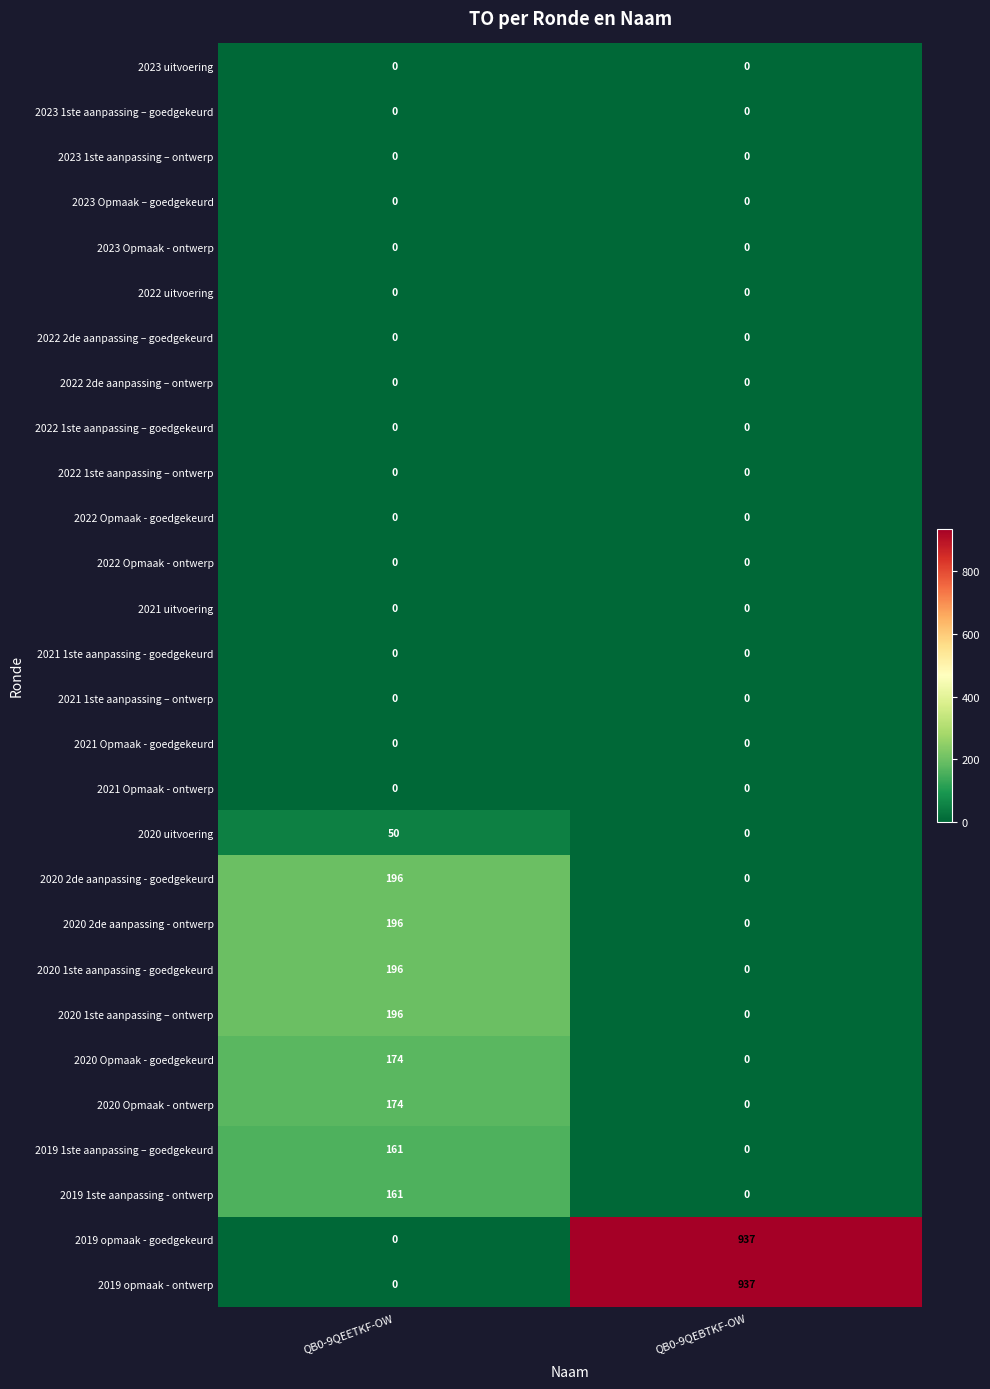

The value of 2022 1ste aanpassing – ontwerp at QB0-9QEBTKF-OW is 0. True or false?

True